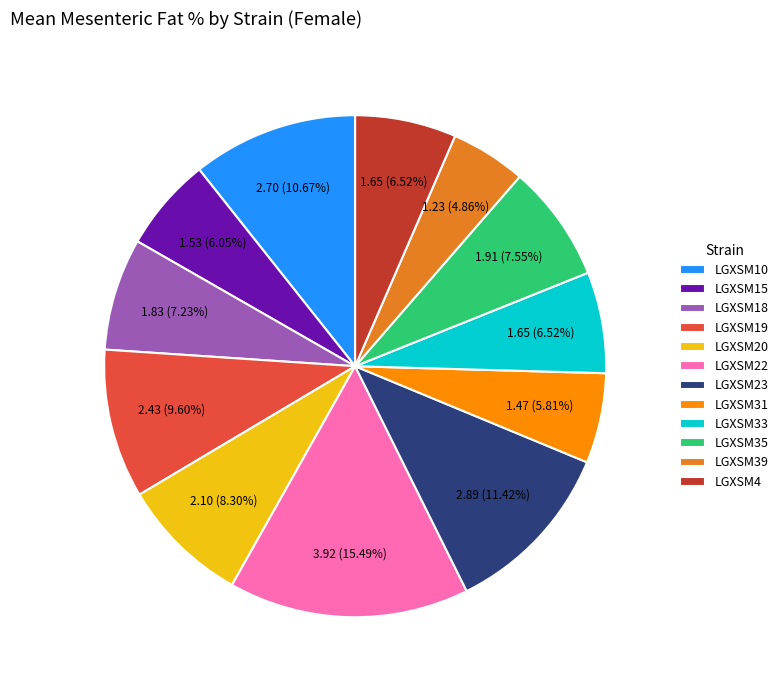

Between LGXSM18 and LGXSM20, which is larger?

LGXSM20